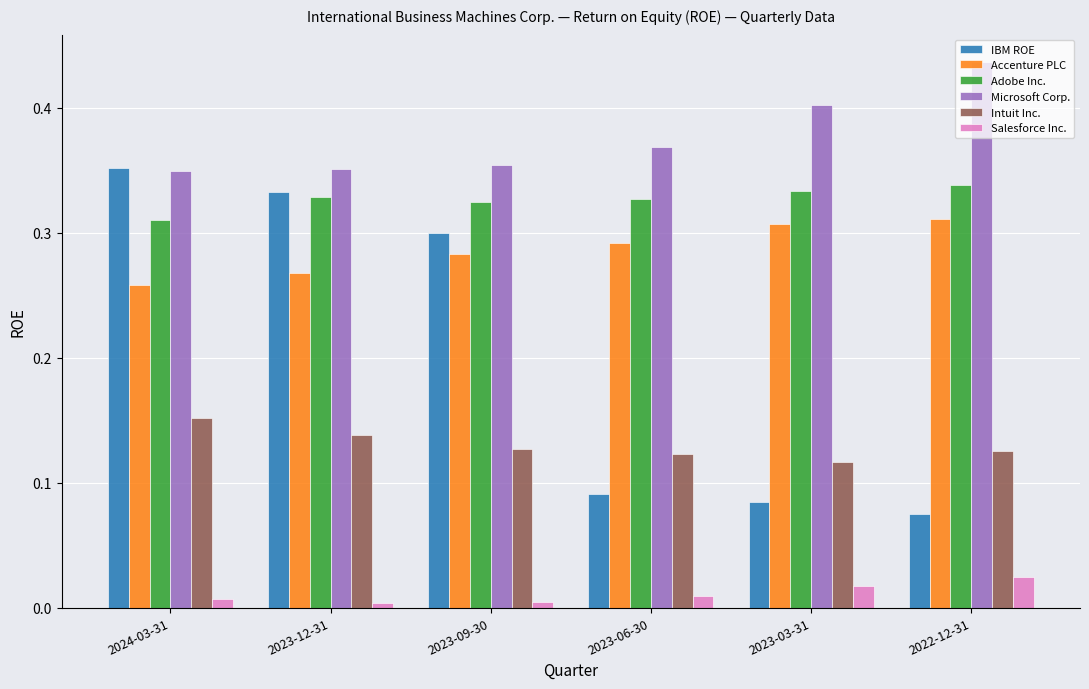

What is the label of the 3rd bar from the right?

2023-06-30